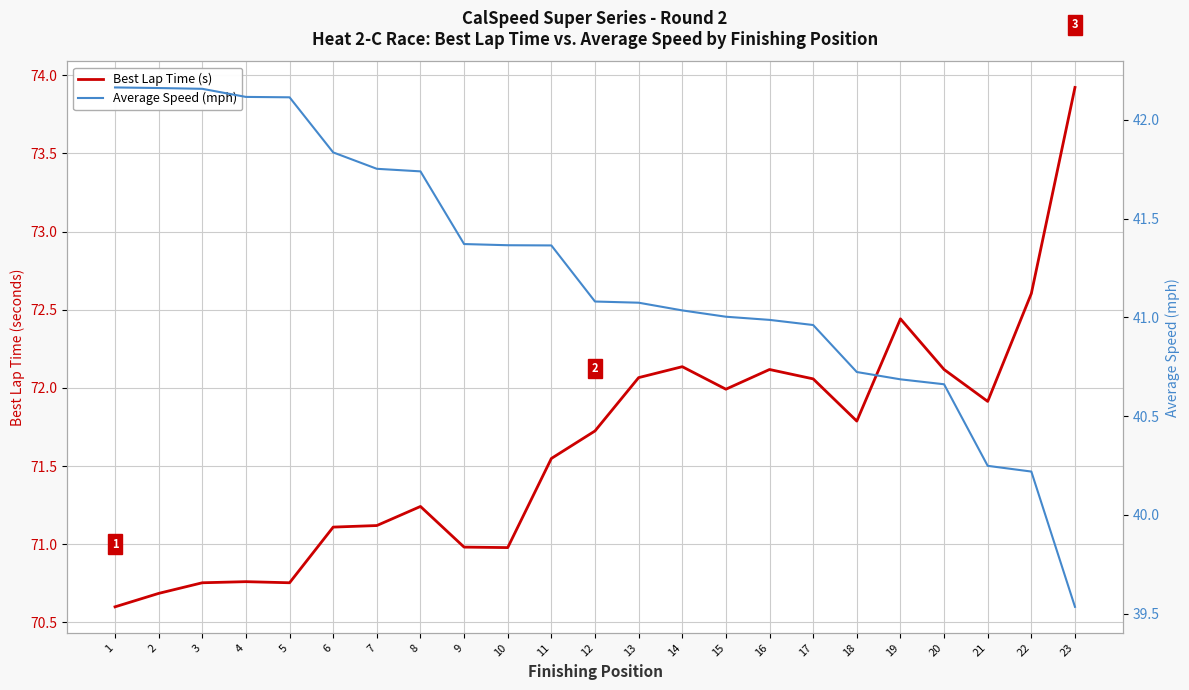

Is this an area chart (filled region under the line)?

No